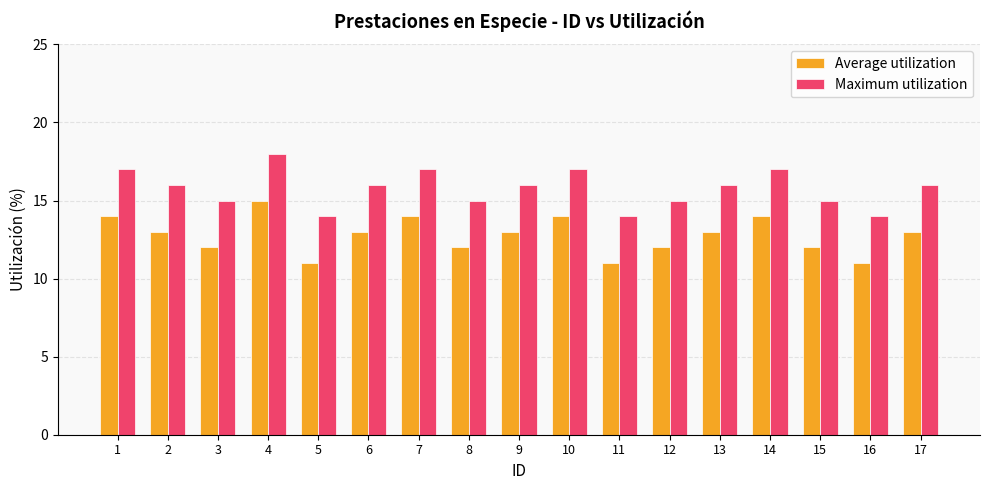

What is the average value of the Maximum utilization series?

16